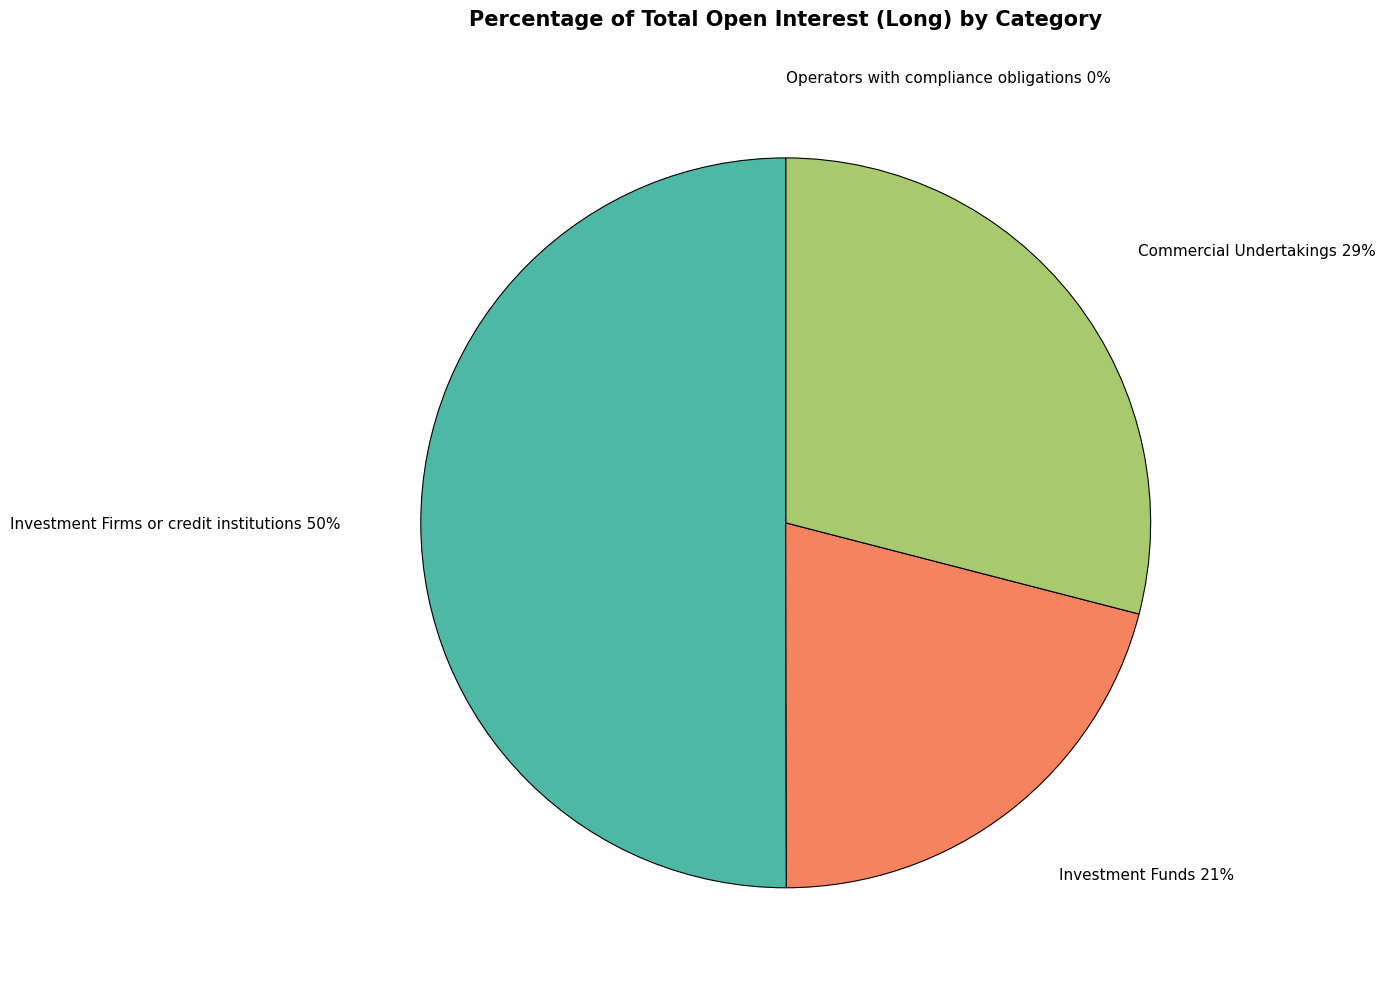

Rank the categories by value from lowest to highest.

Operators with compliance obligations, Investment Funds, Commercial Undertakings, Investment Firms or credit institutions